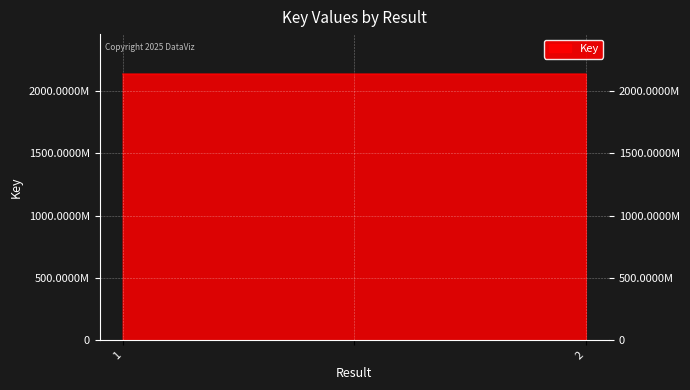

Reading left to right, transcribe all the data shown in this chart.

1=2137678435	=2137678435	2=2137713213